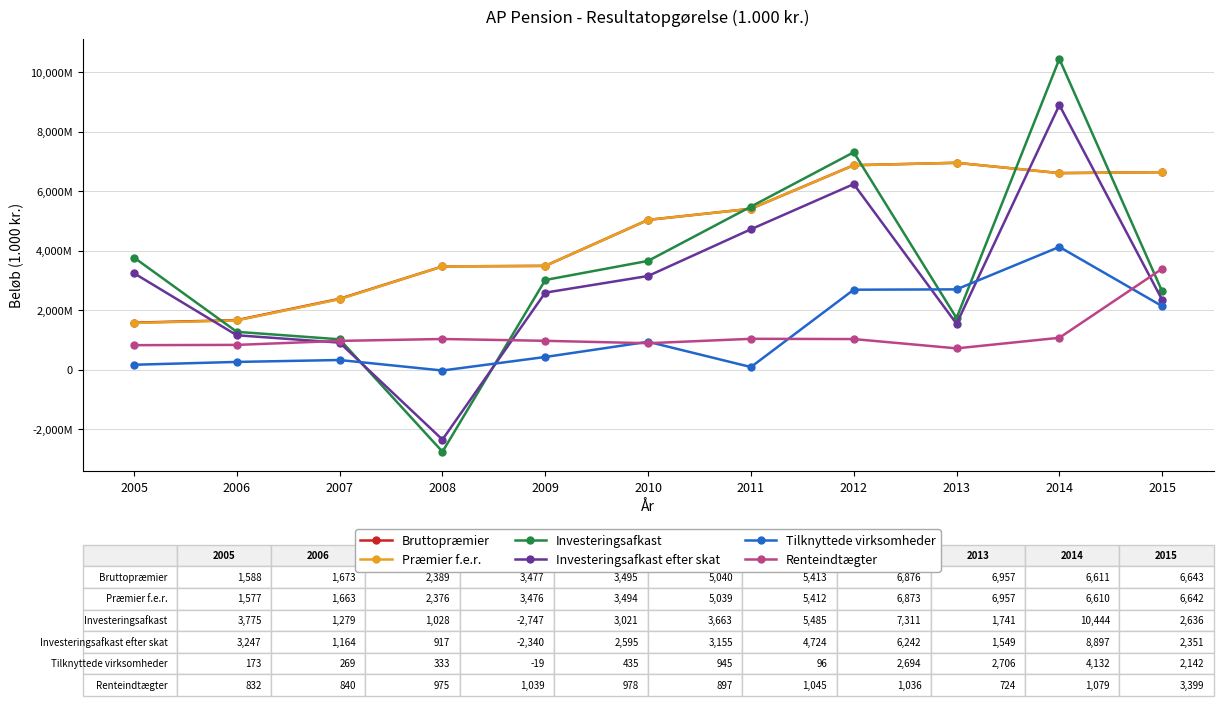

What are all the series names shown in the legend?

Bruttopræmier, Præmier f.e.r., Investeringsafkast, Investeringsafkast efter skat, Tilknyttede virksomheder, Renteindtægter